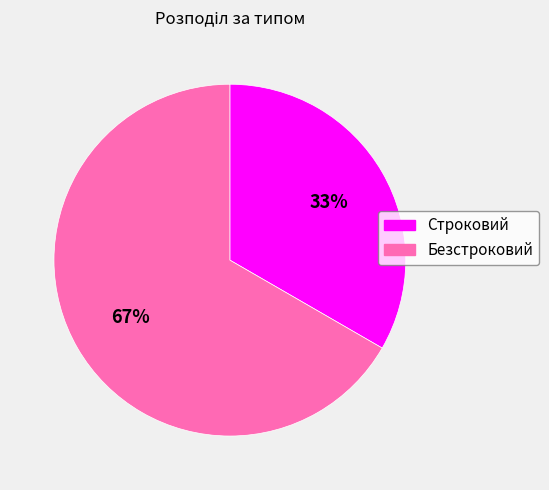

Rank the categories by value from highest to lowest.

Безстроковий, Строковий